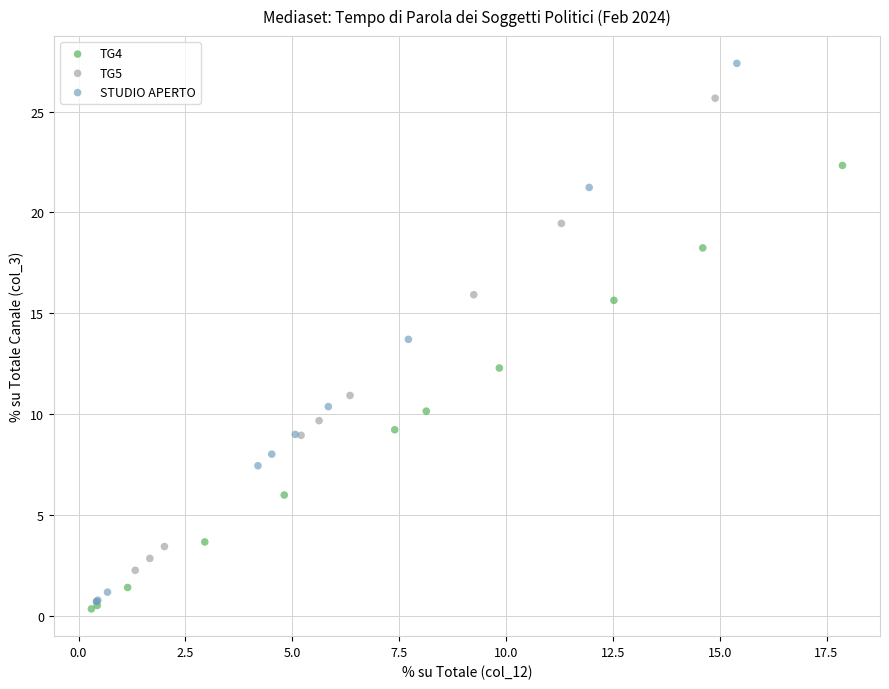

Which series contains the highest Y value?

STUDIO APERTO